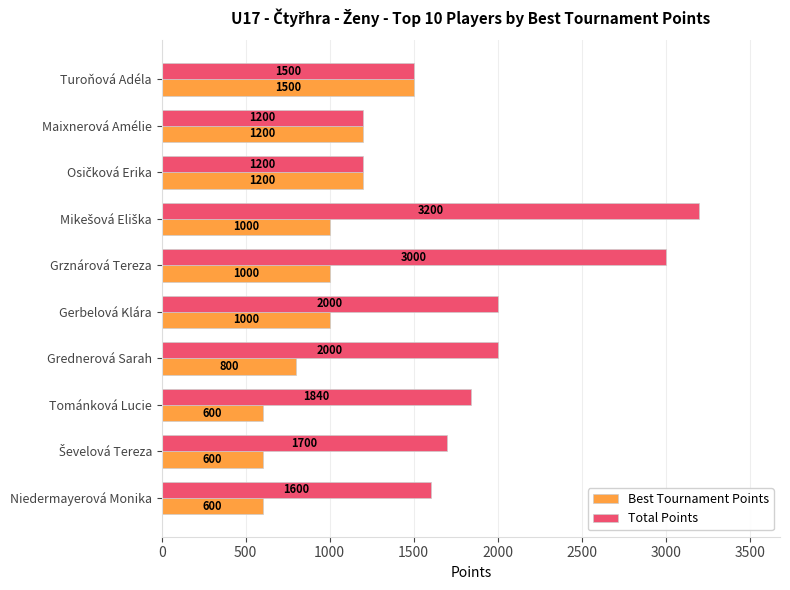

What is the average value of the Best Tournament Points series?

950